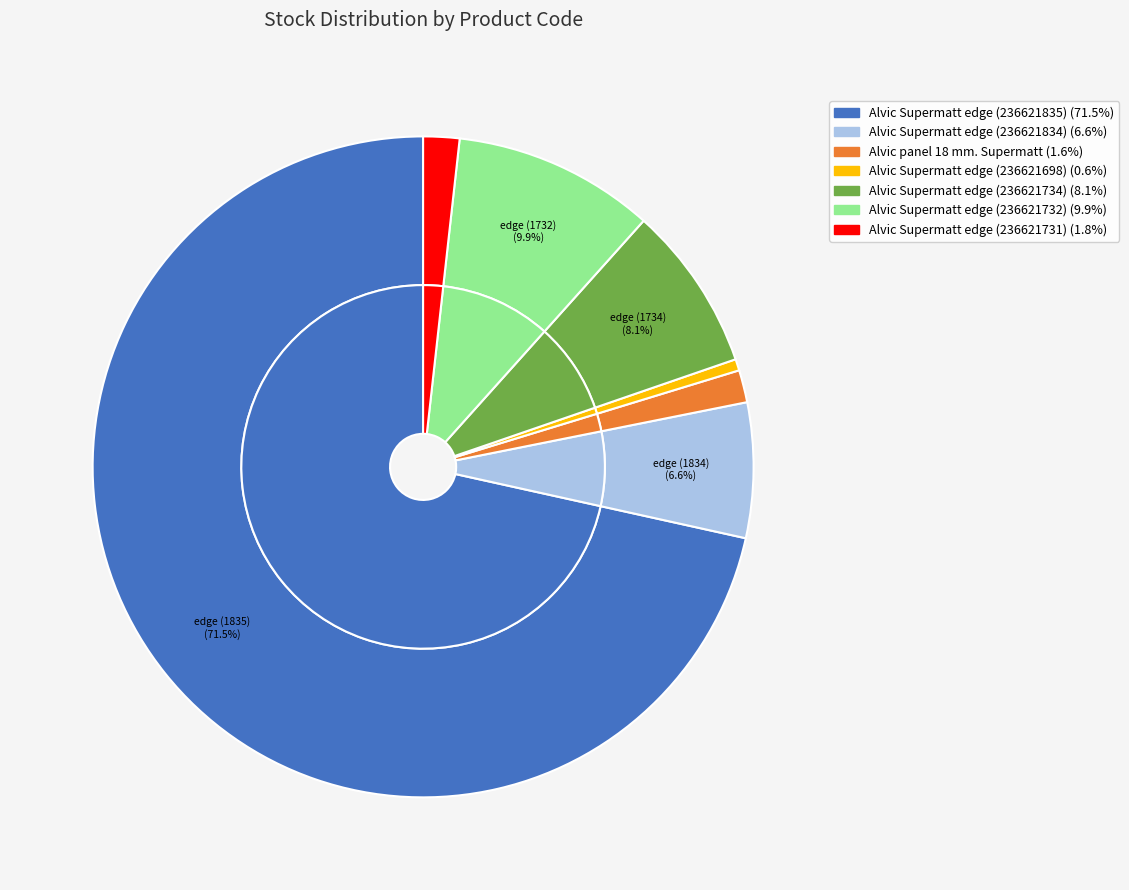

What is the ratio of the value at Alvic Supermatt edge (236621732) to the value at Alvic Supermatt edge (236621834)?

1.5